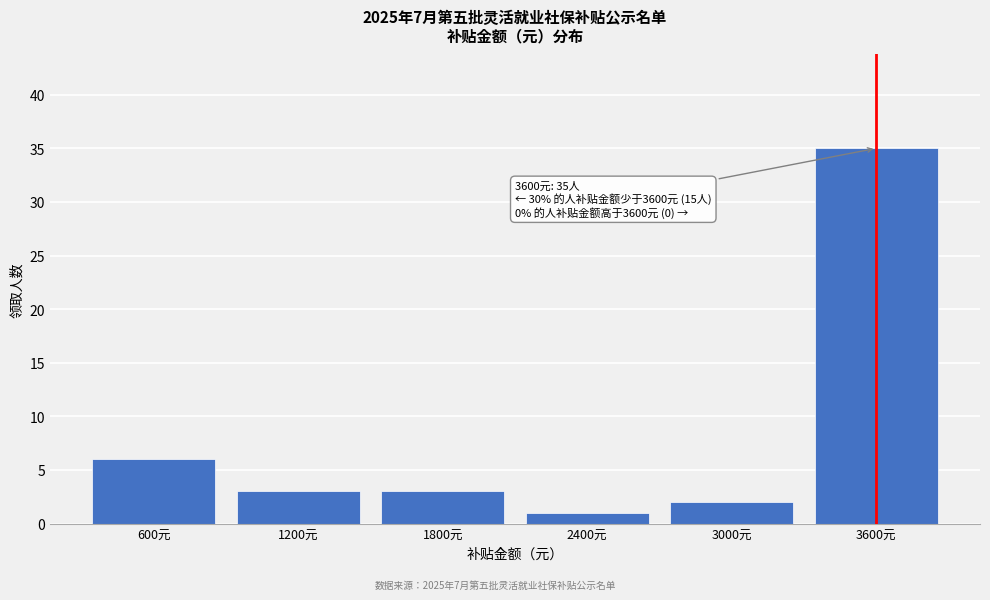

Reading left to right, what are all the values shown in this chart?

6	3	3	1	2	35